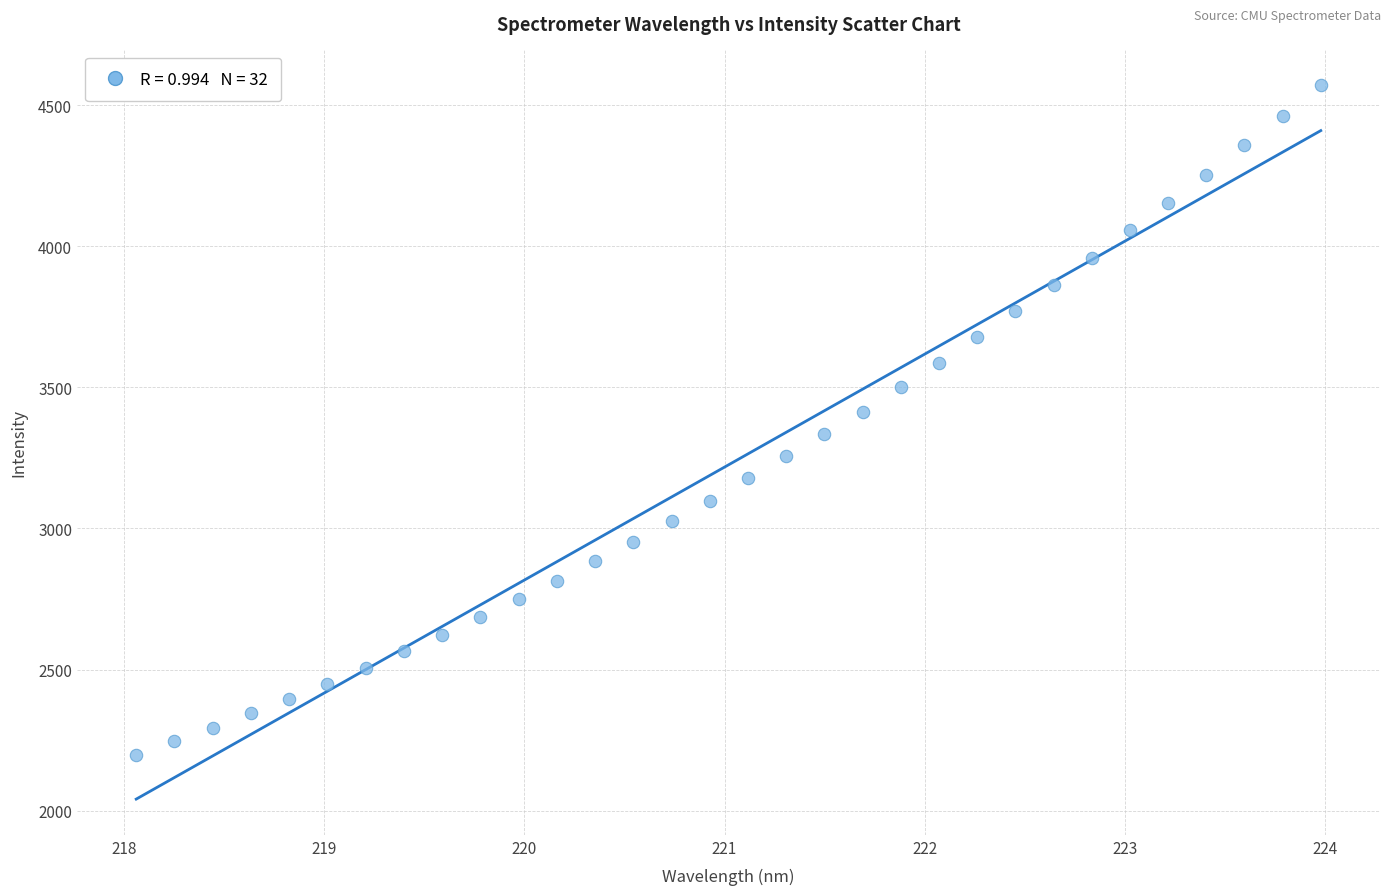

What is the range of X values (max minus min)?

5.9